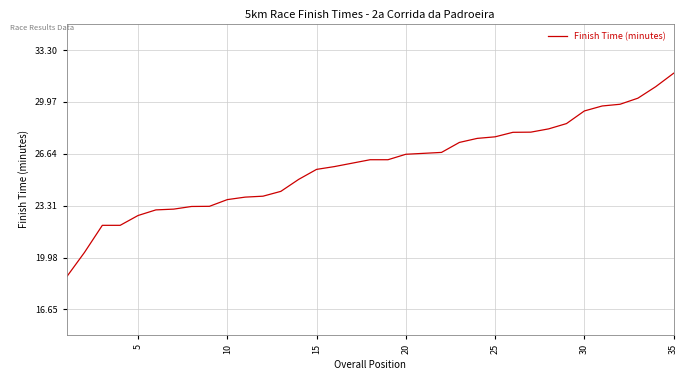

What is the minimum value shown in the chart?

18.7